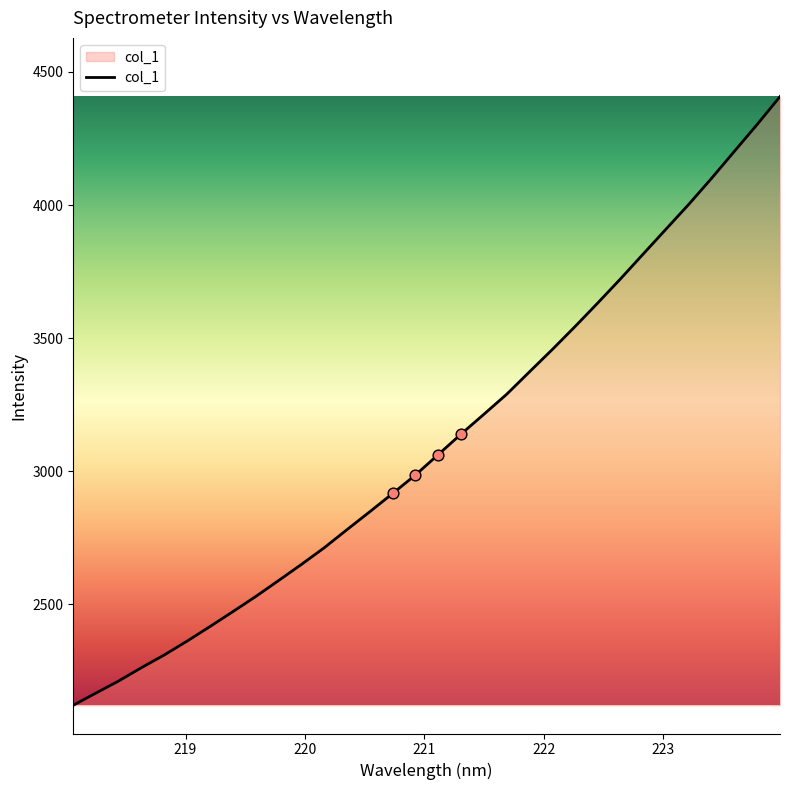

What is the difference between the maximum and minimum values?

2286.0